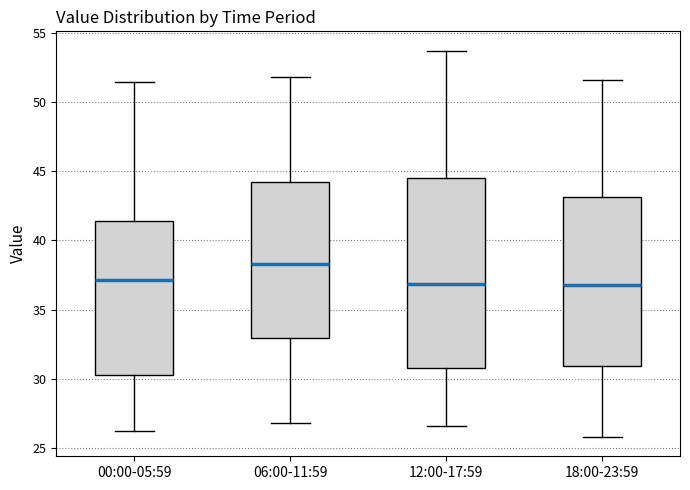

Reading left to right, read every box against the y-axis: the position of its median line, the range the box covers, and the ends of its whiskers. The values are not printed on the chart, so give them approximately, as read against the axis.

00:00-05:59: median 37.0, box 30.5 to 41.5, whiskers 26.0 to 51.5
06:00-11:59: median 38.5, box 33.0 to 44.0, whiskers 27.0 to 52.0
12:00-17:59: median 37.0, box 31.0 to 44.5, whiskers 26.5 to 53.5
18:00-23:59: median 37.0, box 31.0 to 43.0, whiskers 26.0 to 51.5